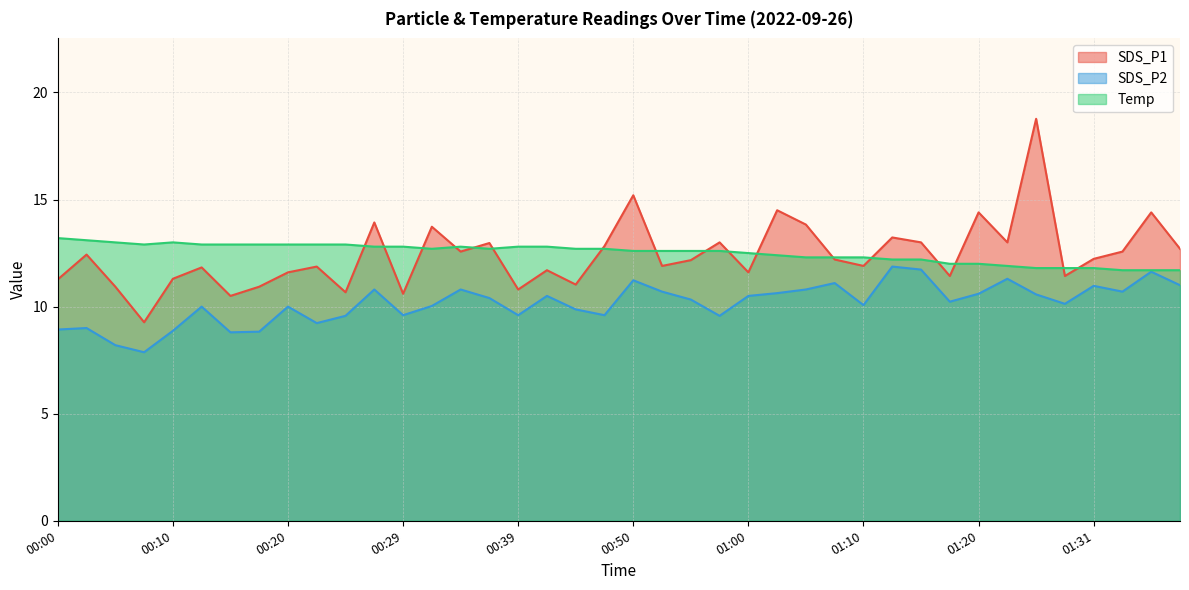

True or false: SDS_P1 and SDS_P2 intersect in this chart.

False